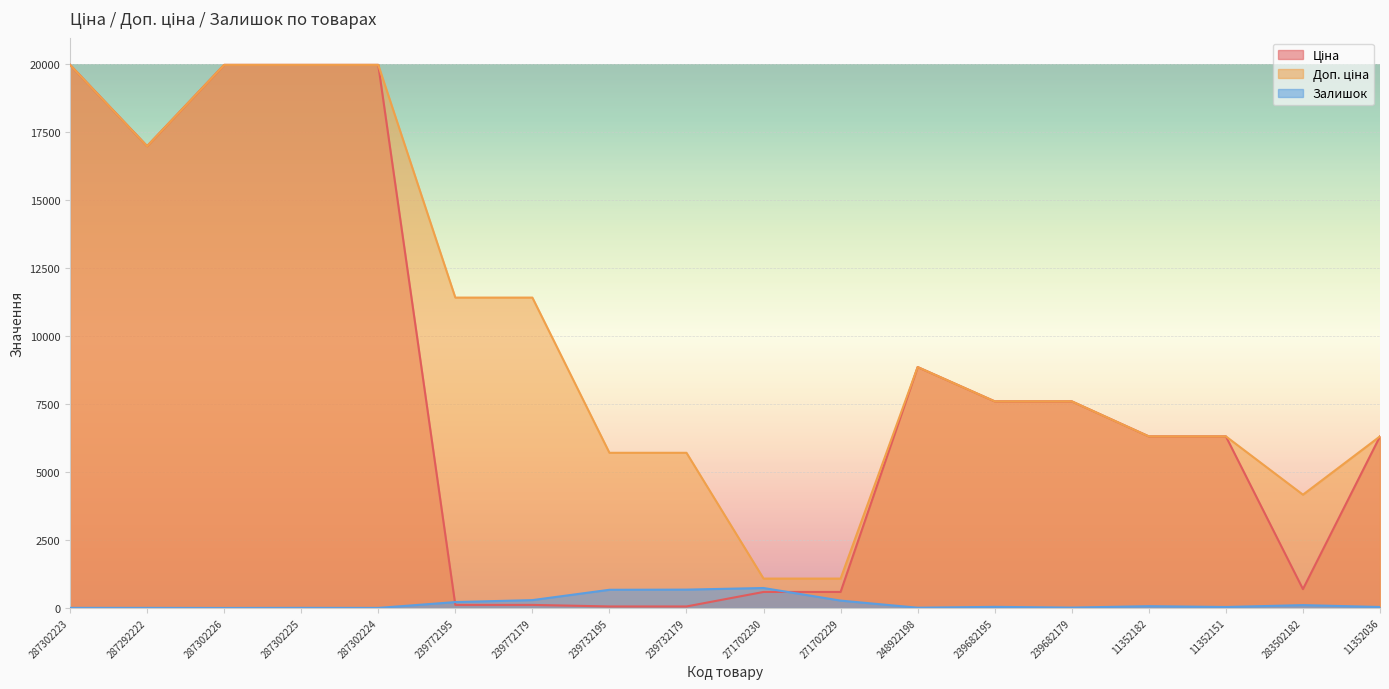

How many values in the Доп. ціна series exceed 7596?

10